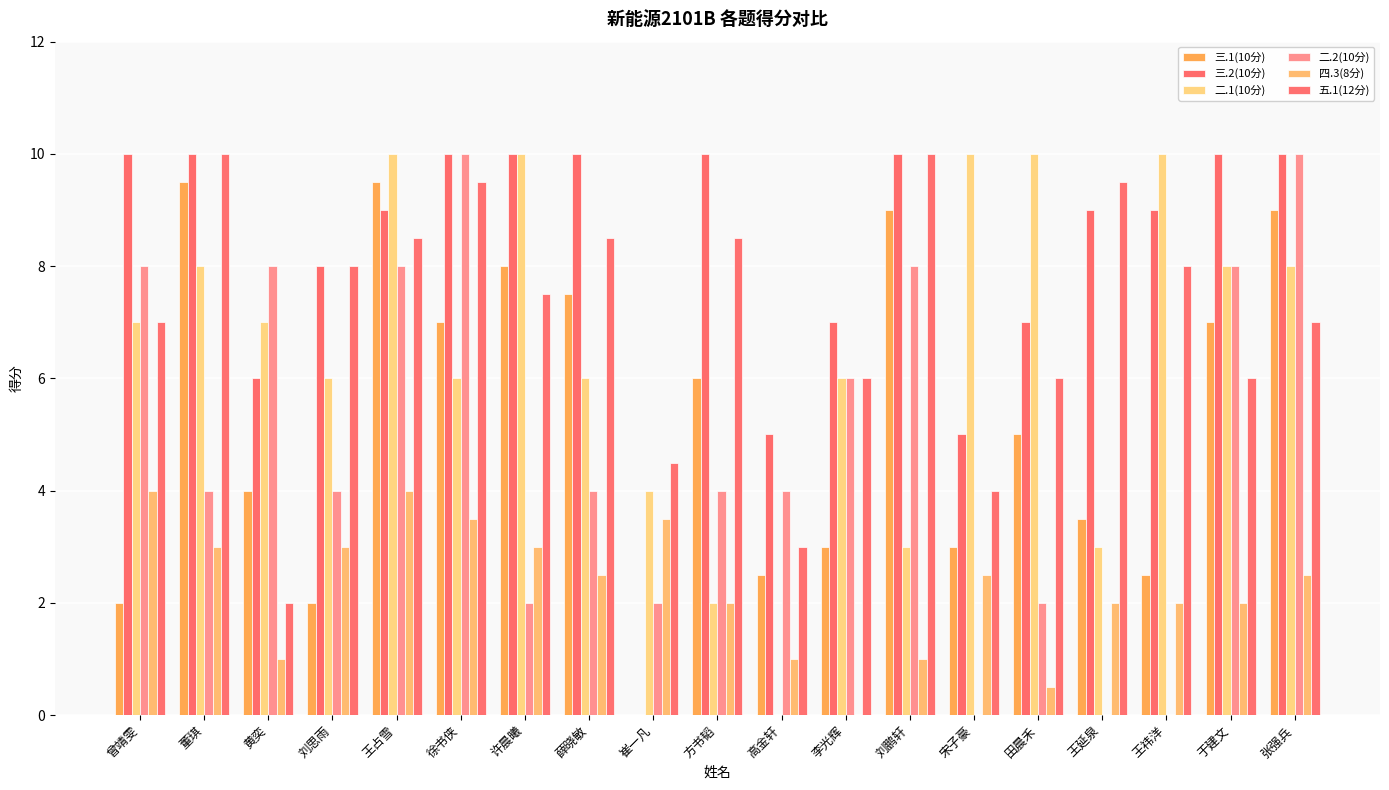

How many series are shown in this chart?

6